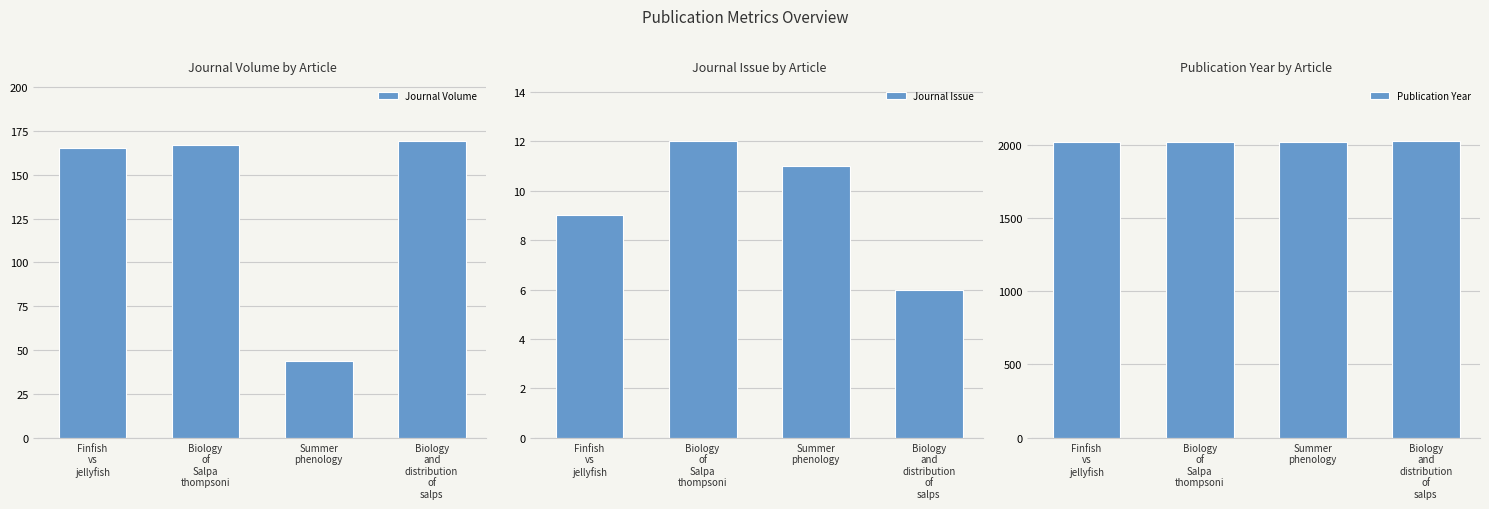

At which label is Publication Year closest to 2020?

Biology
of
Salpa
thompsoni